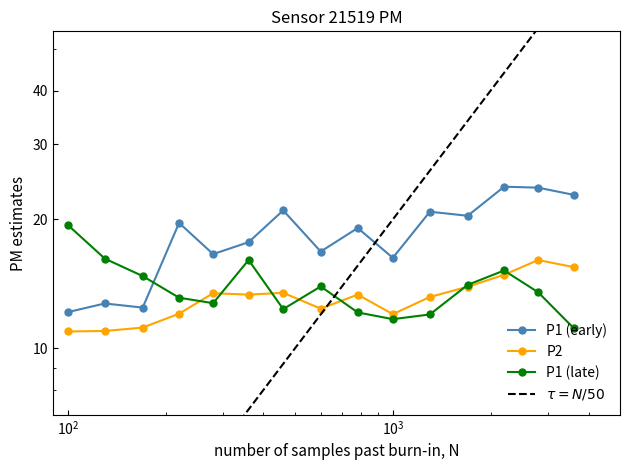

How many data points does each series have?

15